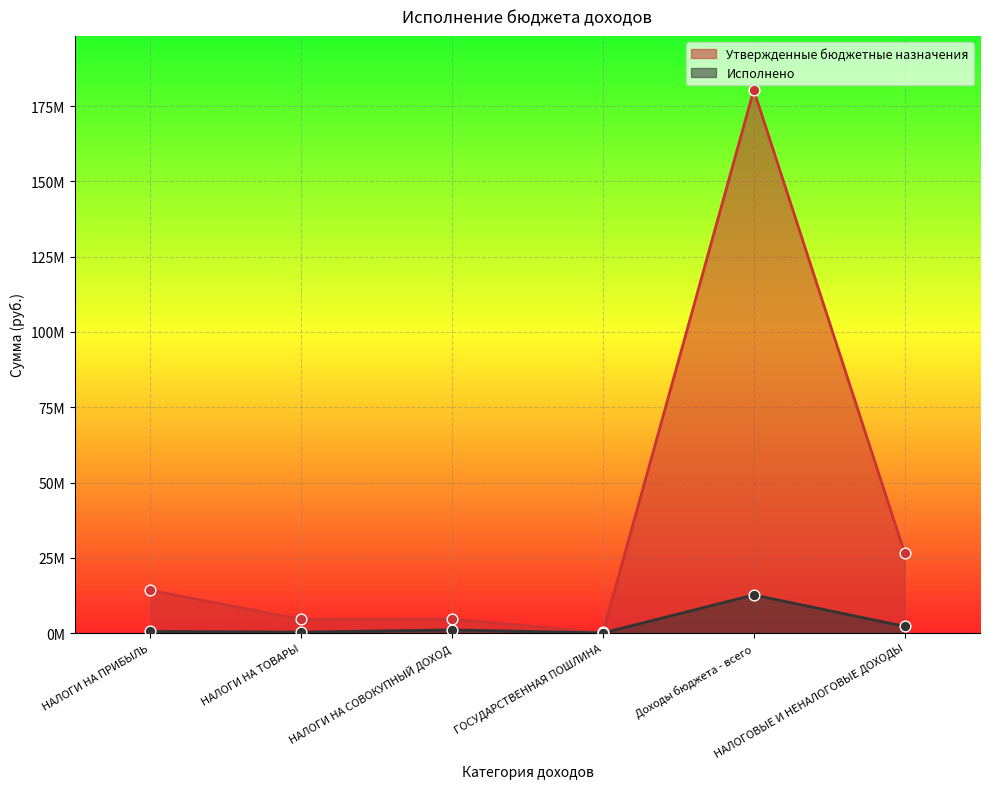

Which series contains the highest Y value?

Утвержденные бюджетные назначения